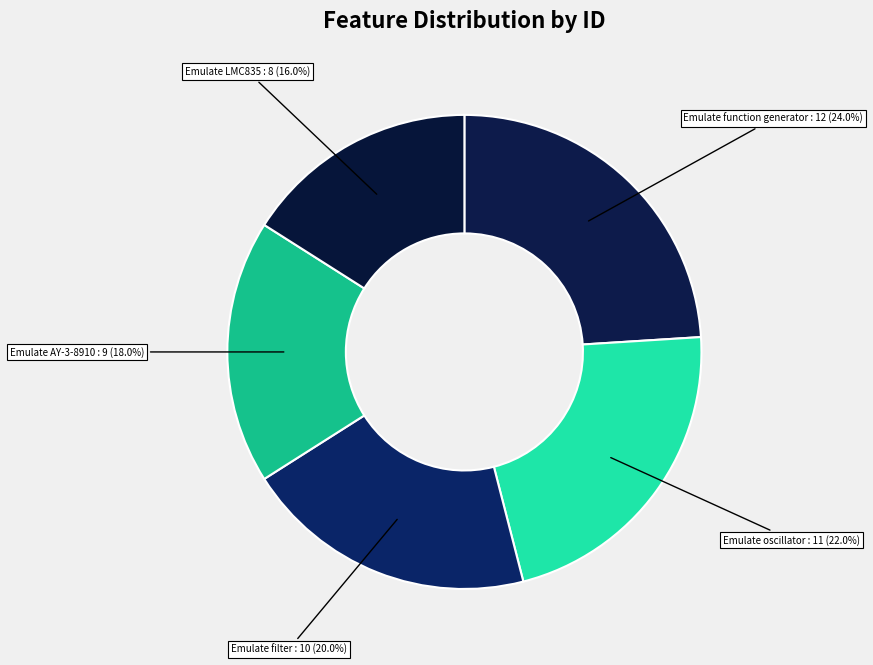

Count the number of slices in the pie.

5